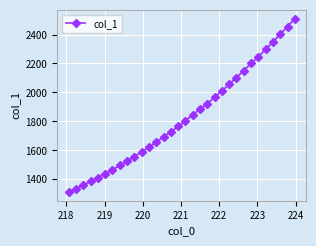

What is the sum of all values?

58549.8